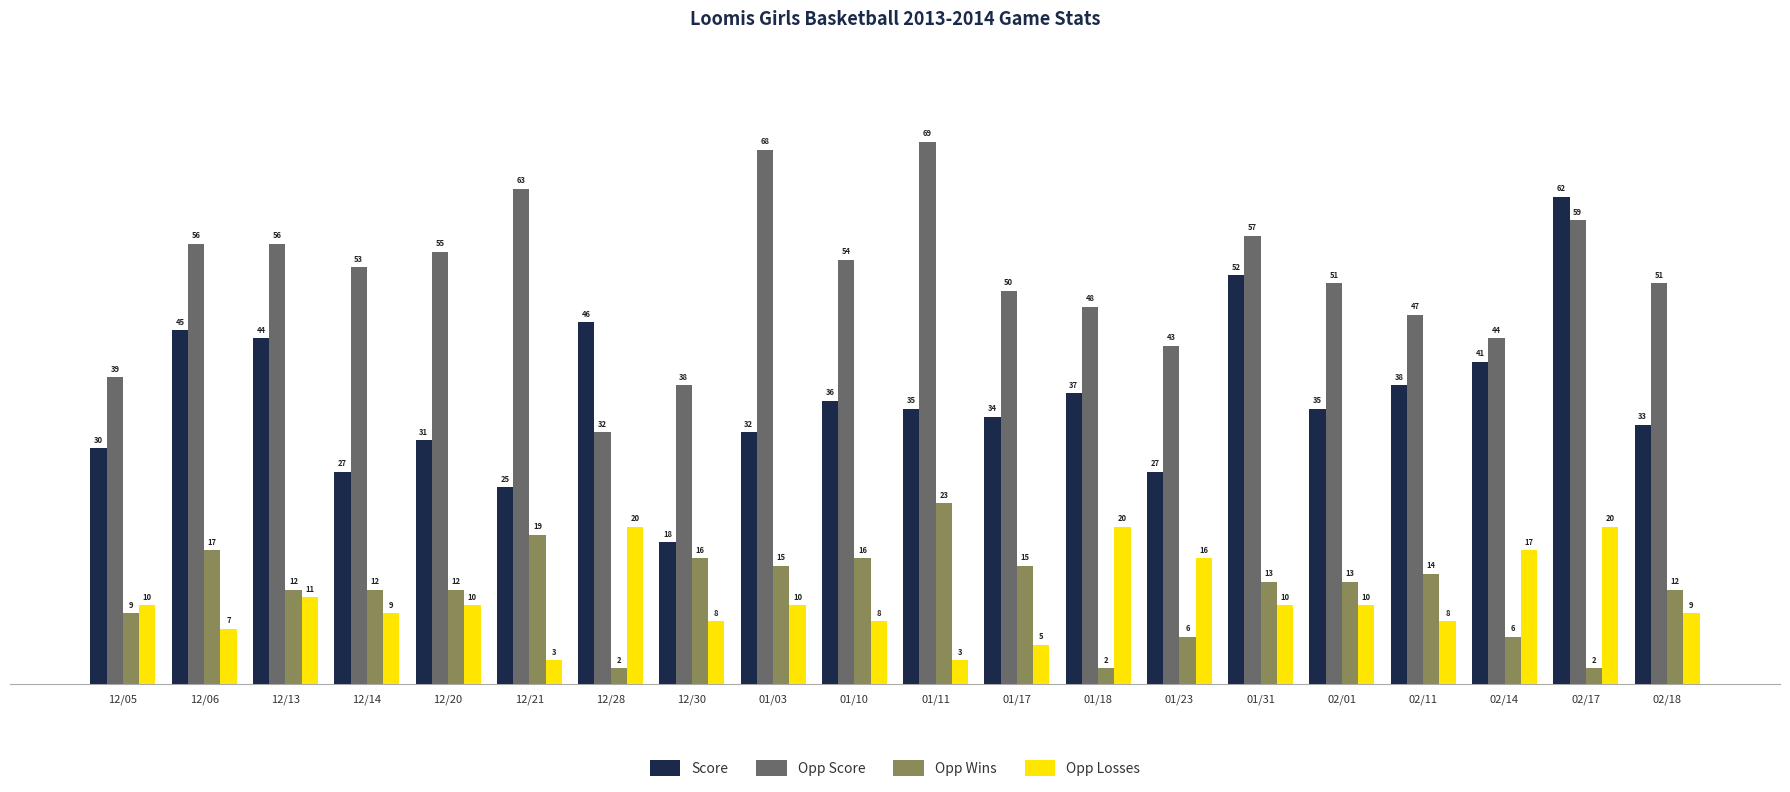

Which series has the widest spread of values?

Score